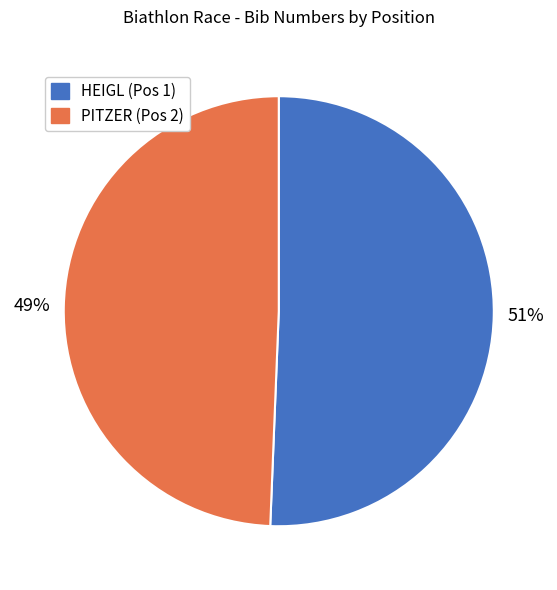

Do HEIGL (Pos 1) and PITZER (Pos 2) together represent more than half of the pie?

Yes